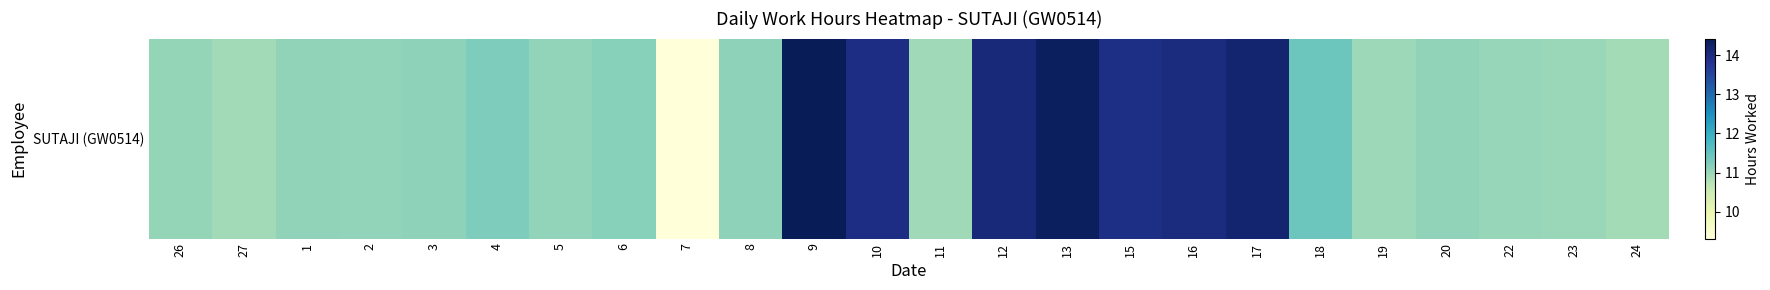

At which category does the chart reach its minimum across all series?

7